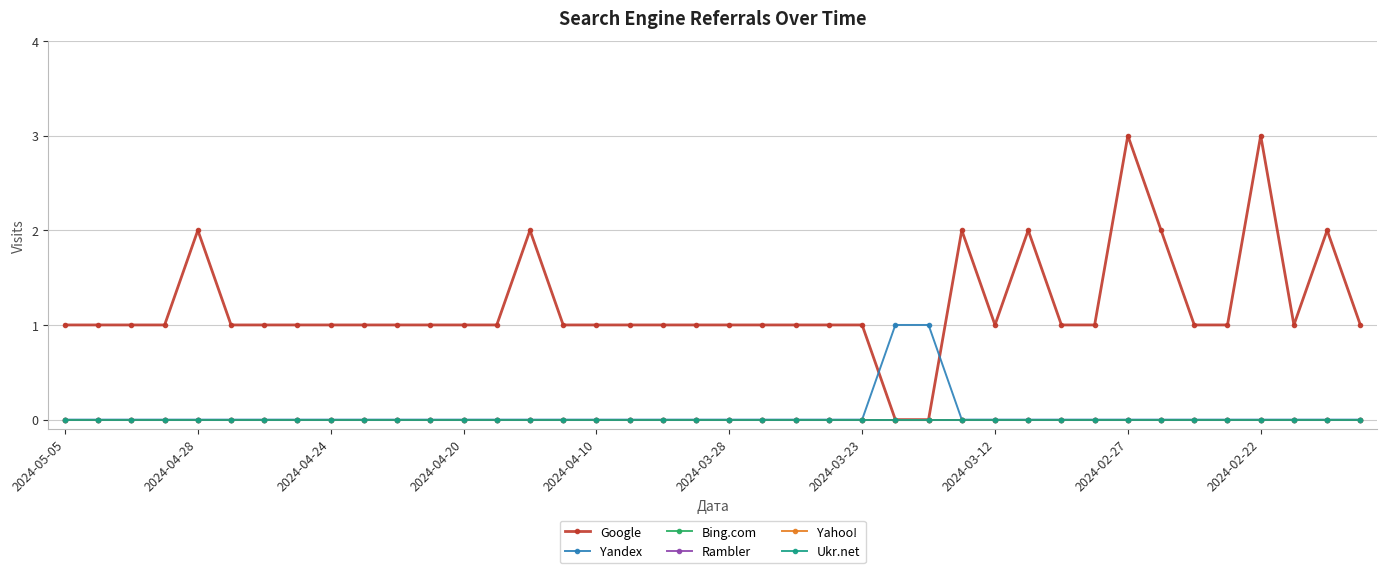

How many lines are shown in the chart?

6